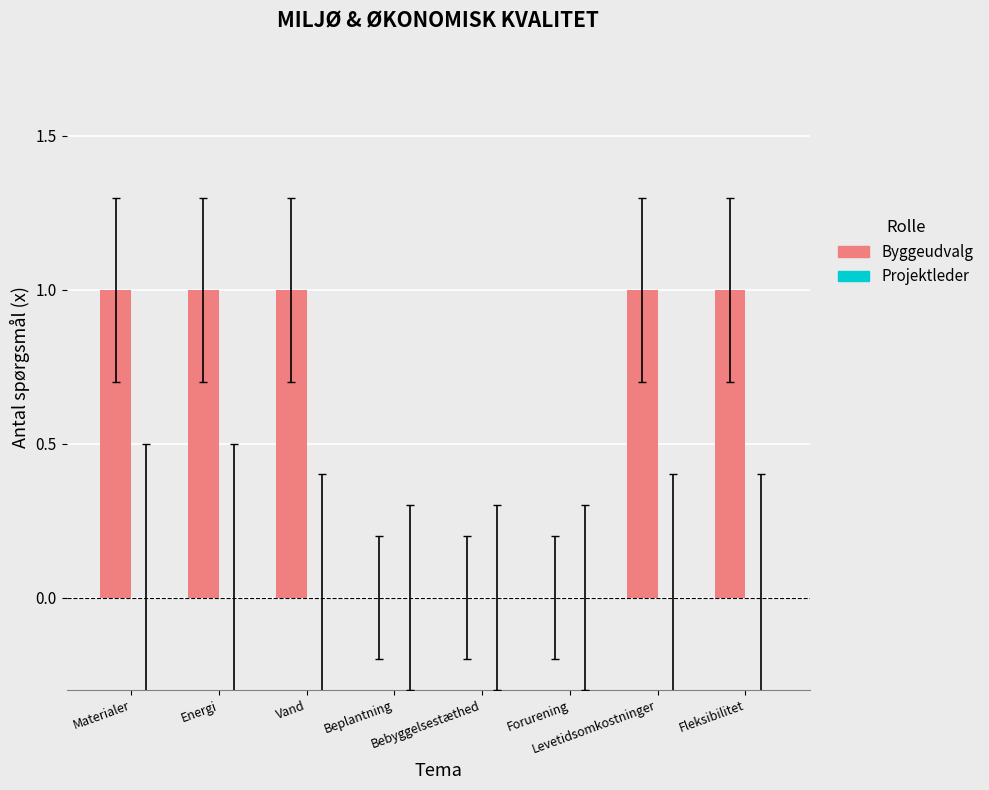

How many categories are shown in the chart?

8